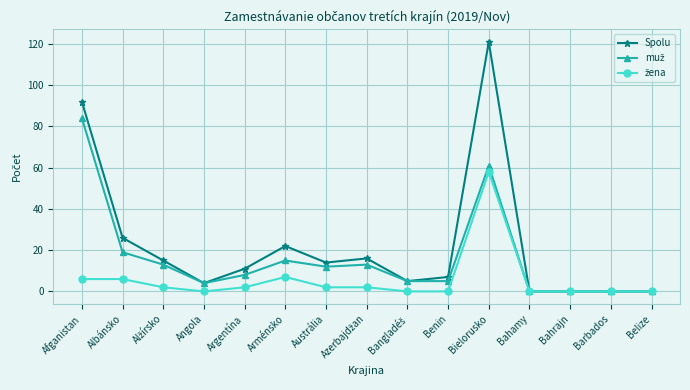

Where is the first local maximum for Spolu?

Arménsko